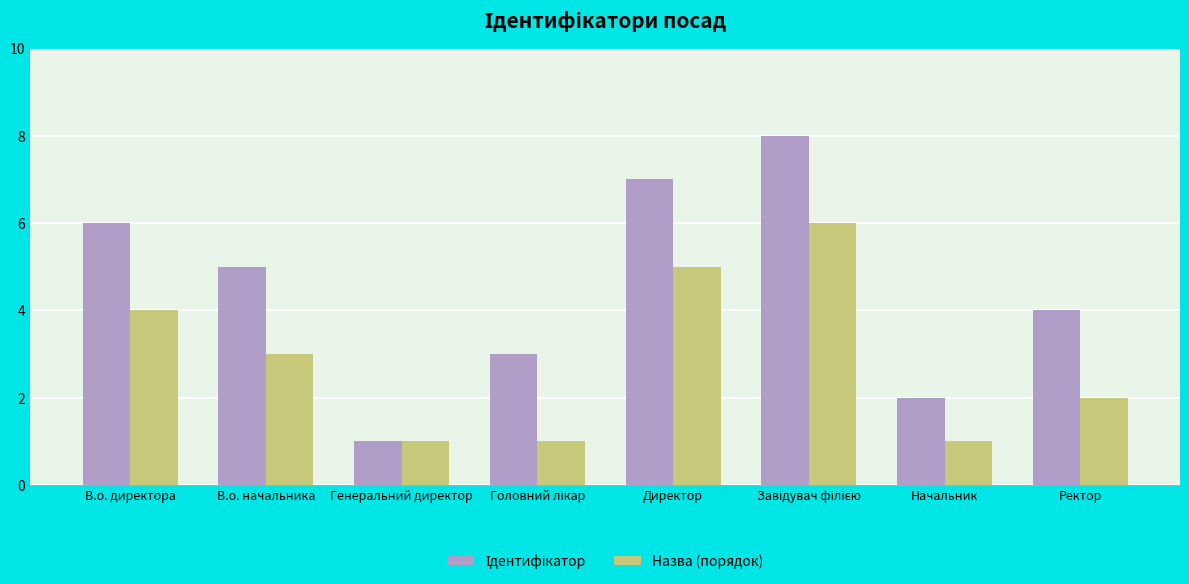

What position from the right is Директор?

4